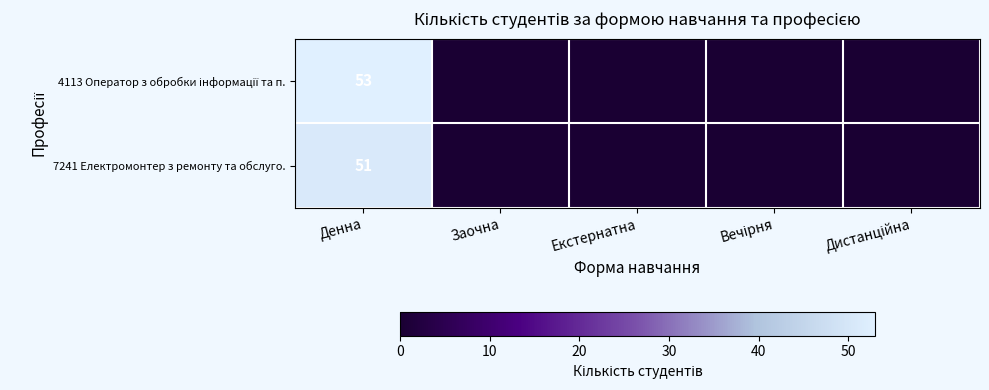

What is the sum of the 7241 Електромонтер з ремонту та обслуго. values at Денна and Заочна?

51